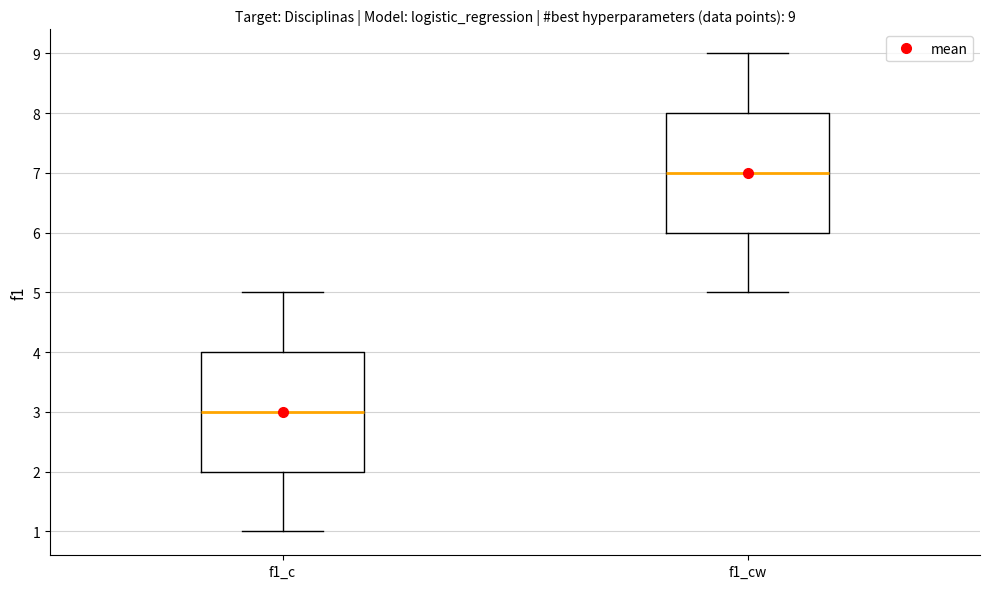

Which box has the highest median line?

f1_cw